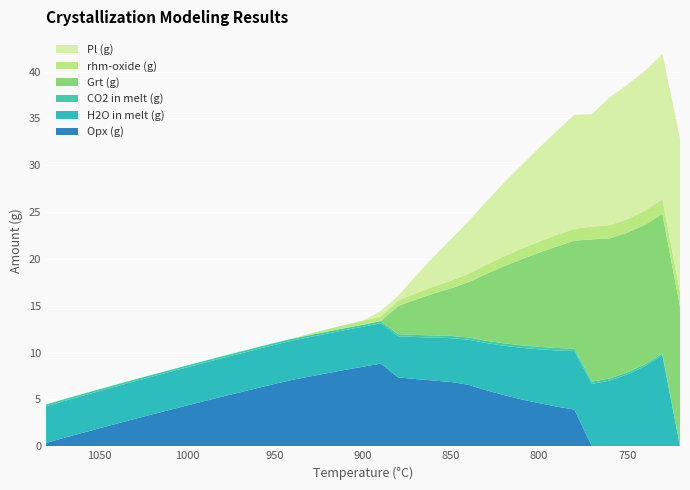

Reading left to right, extract all data points from this chart.

Opx (g): 0.4	0.9	1.4	1.9	2.4	2.9	3.4	3.9	4.4	4.8	5.3	5.8	6.2	6.7	7.1	7.5	7.8	8.2	8.5	8.8	7.4	7.2	7.0	6.9	6.6	6.0	5.5	5.0	4.6	4.2	3.9	0.0	0.0	0.0	0.0	0.0	0.0
H2O in melt (g): 3.9	3.9	4.0	4.0	4.0	4.0	4.0	4.0	4.1	4.1	4.1	4.1	4.2	4.2	4.2	4.2	4.2	4.2	4.3	4.3	4.4	4.5	4.6	4.7	4.8	5.0	5.3	5.5	5.8	6.0	6.3	6.7	7.0	7.7	8.6	9.7	0.0
CO2 in melt (g): 0.2	0.2	0.2	0.2	0.2	0.2	0.2	0.2	0.2	0.2	0.2	0.2	0.2	0.2	0.2	0.2	0.2	0.2	0.2	0.2	0.2	0.2	0.2	0.2	0.2	0.2	0.3	0.3	0.3	0.3	0.2	0.2	0.2	0.2	0.2	0.2	0.0
Grt (g): 0.0	0.0	0.0	0.0	0.0	0.0	0.0	0.0	0.0	0.0	0.0	0.0	0.0	0.0	0.0	0.0	0.0	0.0	0.0	0.0	3.0	3.8	4.5	5.1	5.9	7.1	8.2	9.2	10.1	10.8	11.5	15.2	15.0	14.9	14.9	14.9	14.9
rhm-oxide (g): 0.0	0.0	0.0	0.0	0.0	0.0	0.0	0.0	0.0	0.0	0.0	0.0	0.0	0.0	0.0	0.1	0.2	0.3	0.4	0.5	0.6	0.7	0.8	0.8	0.9	1.0	1.1	1.1	1.2	1.2	1.3	1.4	1.4	1.5	1.5	1.6	1.6
Pl (g): 0.0	0.0	0.0	0.0	0.0	0.0	0.0	0.0	0.0	0.0	0.0	0.0	0.0	0.0	0.0	0.0	0.0	0.0	0.0	0.6	0.5	1.9	3.1	4.4	5.6	6.8	7.8	8.9	10.0	11.1	12.2	12.0	13.6	14.3	14.9	15.6	16.4